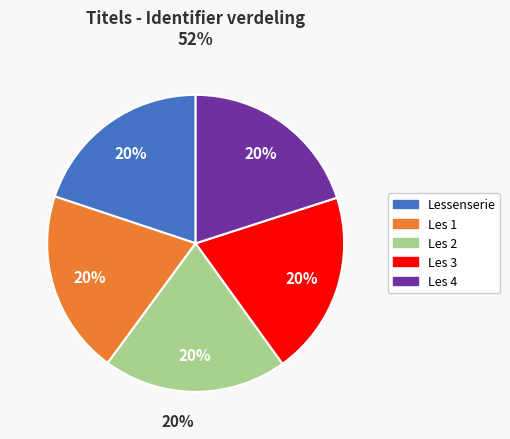

The Les 1 slice represents 34% of the pie. True or false?

False